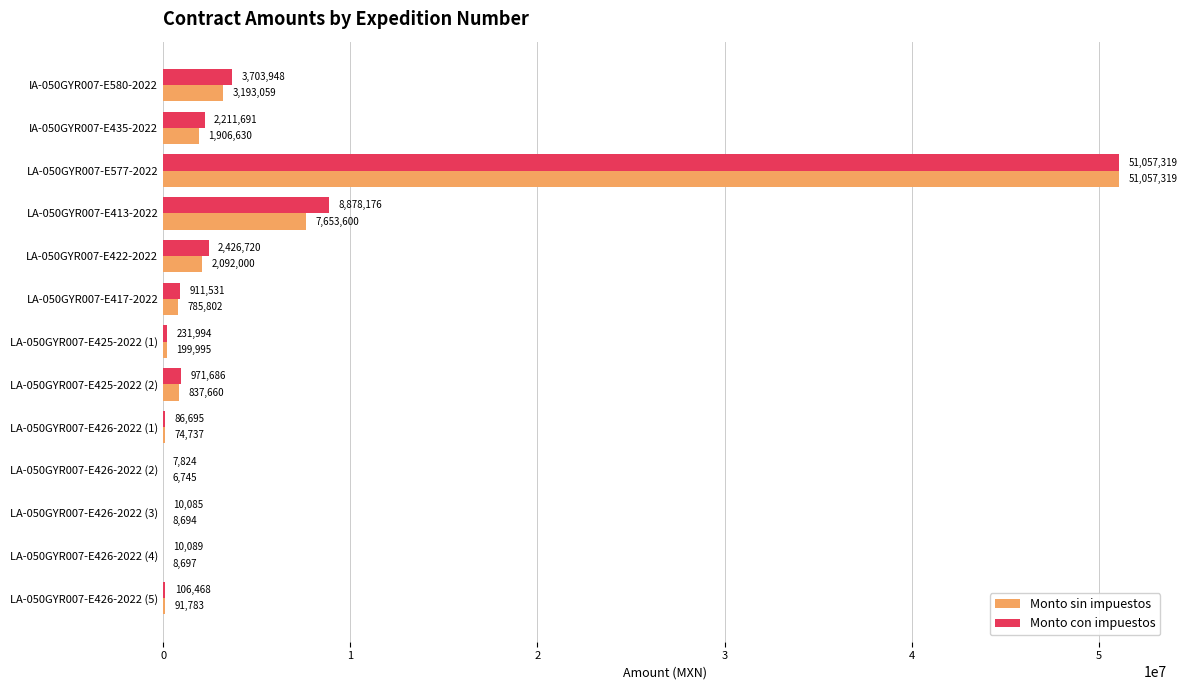

Between LA-050GYR007-E425-2022 (1) and LA-050GYR007-E426-2022 (1), which series saw the biggest shift?

Monto con impuestos